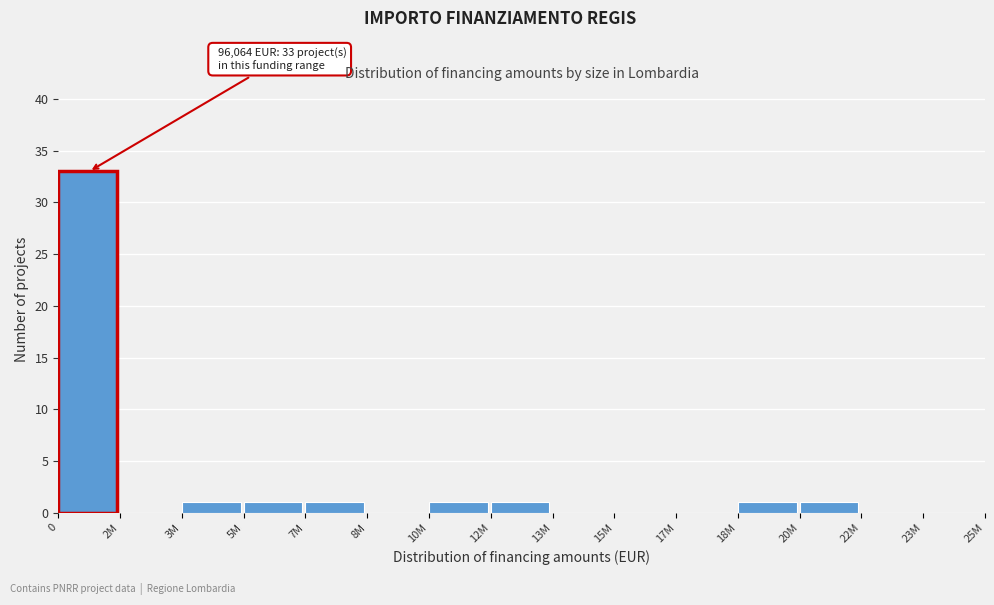

Reading right to left, extract all data points from this chart.

23M=0	22M=0	20M=1	18M=1	17M=0	15M=0	13M=0	12M=1	10M=1	8M=0	7M=1	5M=1	3M=1	2M=0	0=33